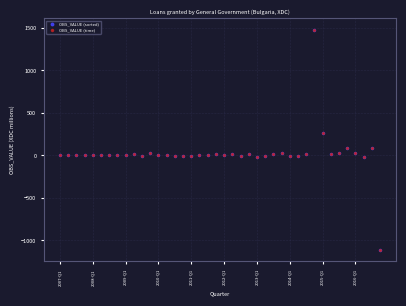

What is the lowest value of the OBS_VALUE (sorted) series?

-1117